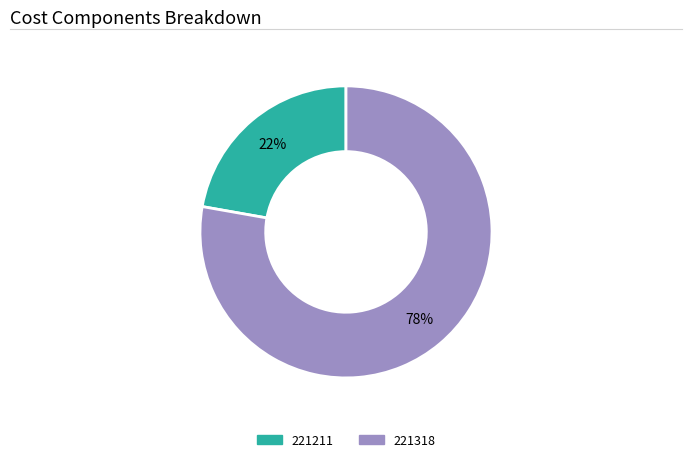

Rank the categories by value from highest to lowest.

221318, 221211